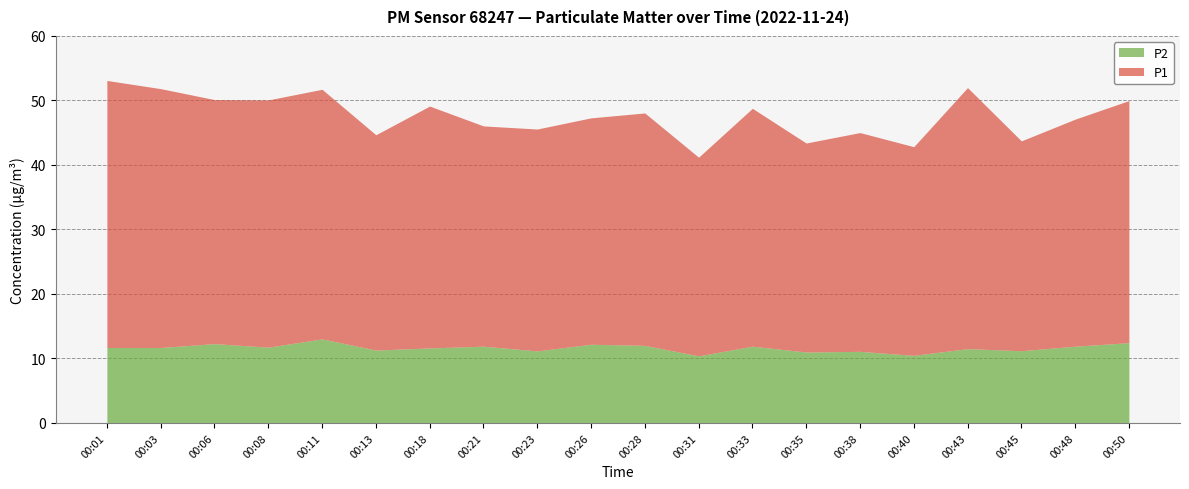

What is the value of the P2 point at the 12th from the left?

10.4